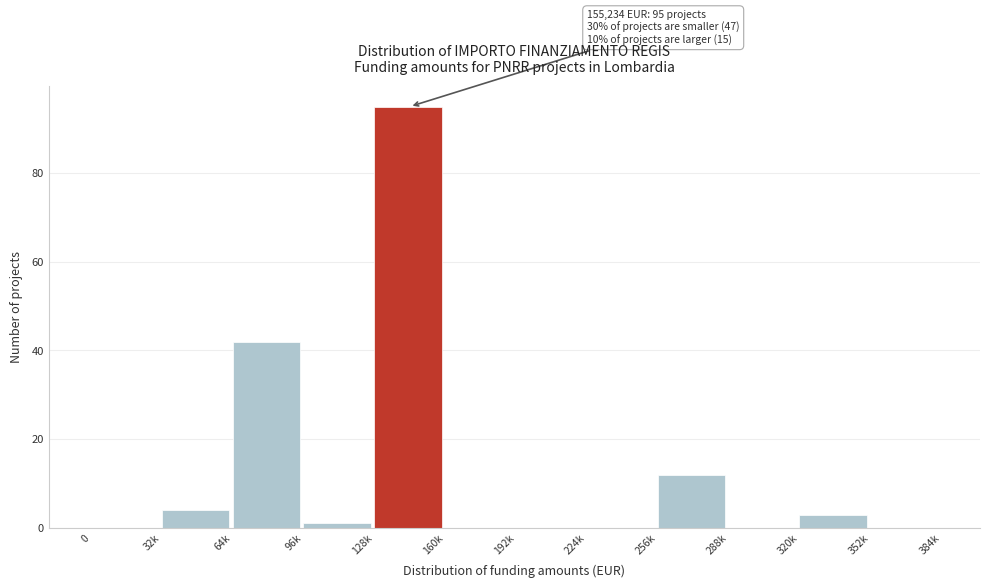

Reading left to right, transcribe all the data shown in this chart.

0=0	32k=4	64k=42	96k=1	128k=95	160k=0	192k=0	224k=0	256k=12	288k=0	320k=3	352k=0